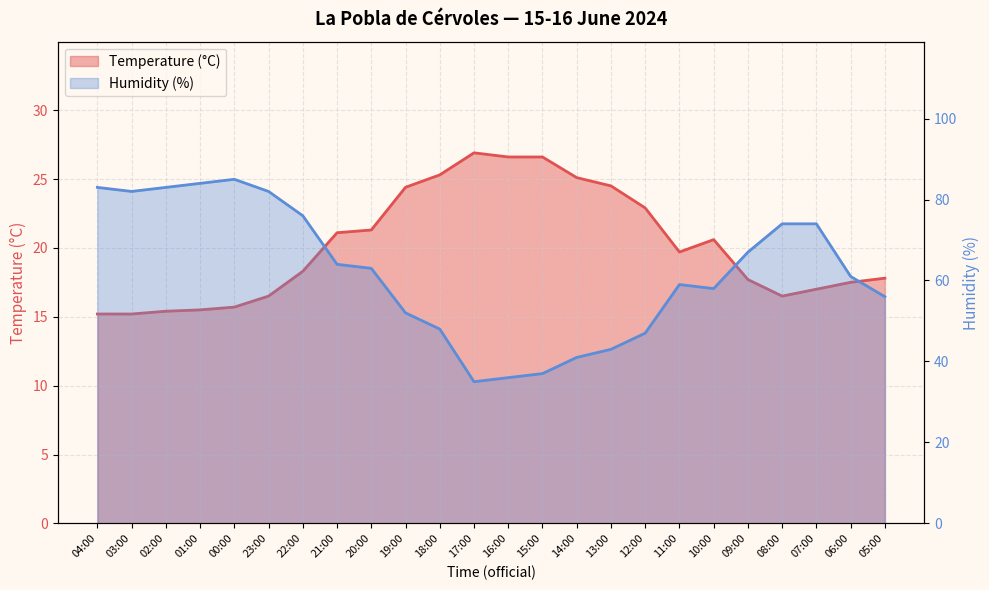

Which series has the largest total across all categories?

Humidity (%)